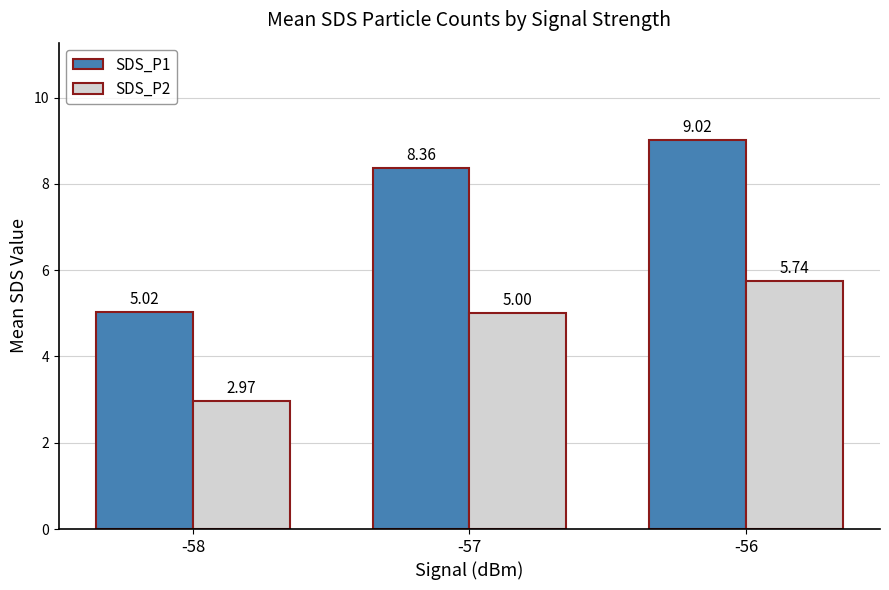

What is the total value across all series at -56?

14.8